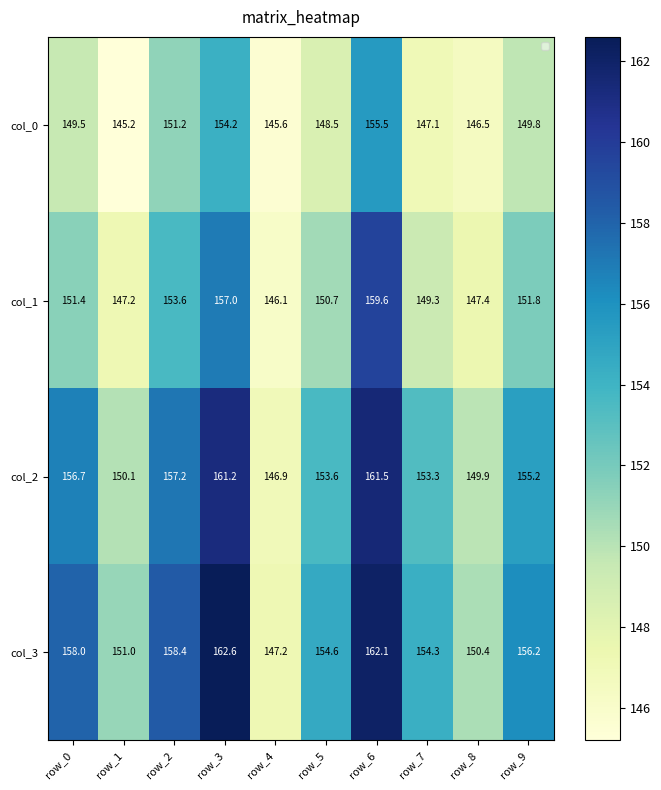

What is the total value across all series at row_8?

594.2